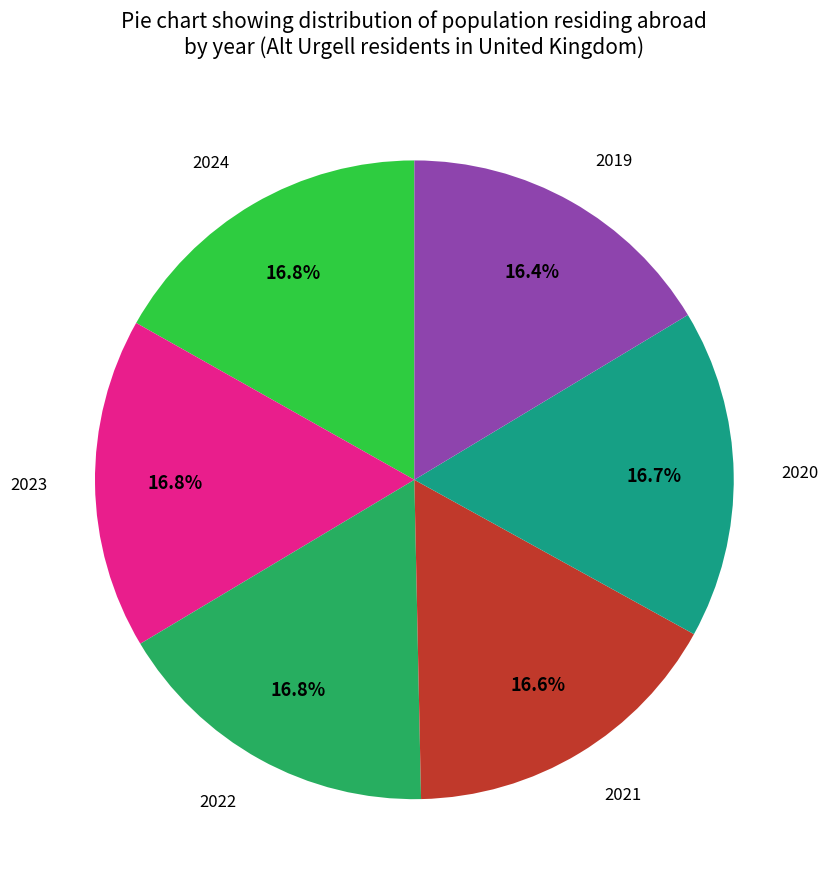

What is the ratio of the value at 2020 to the value at 2024?

1.0